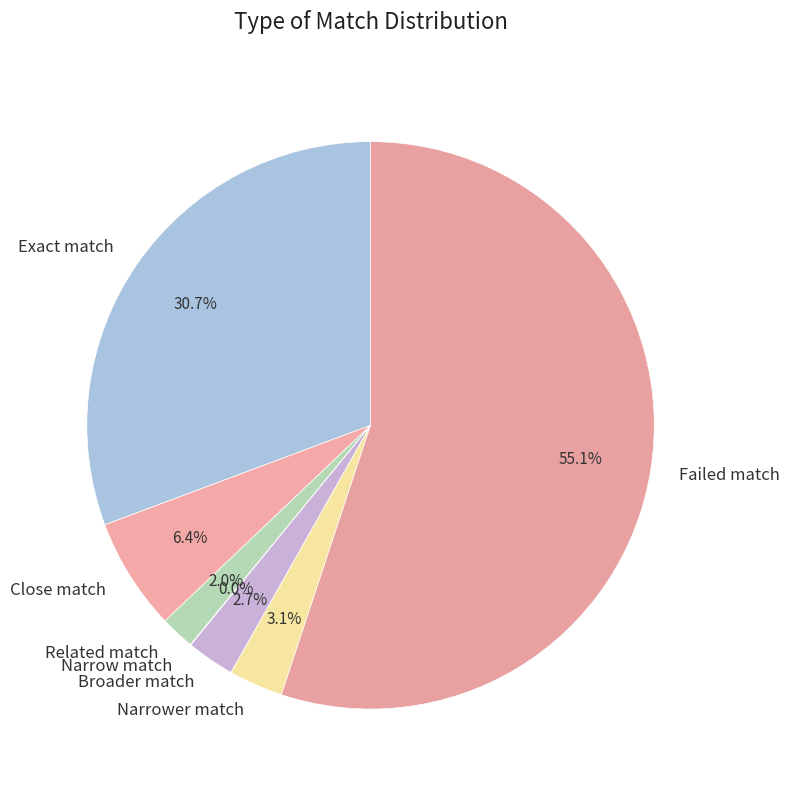

How much of the chart is everything except Related match?

98.0%